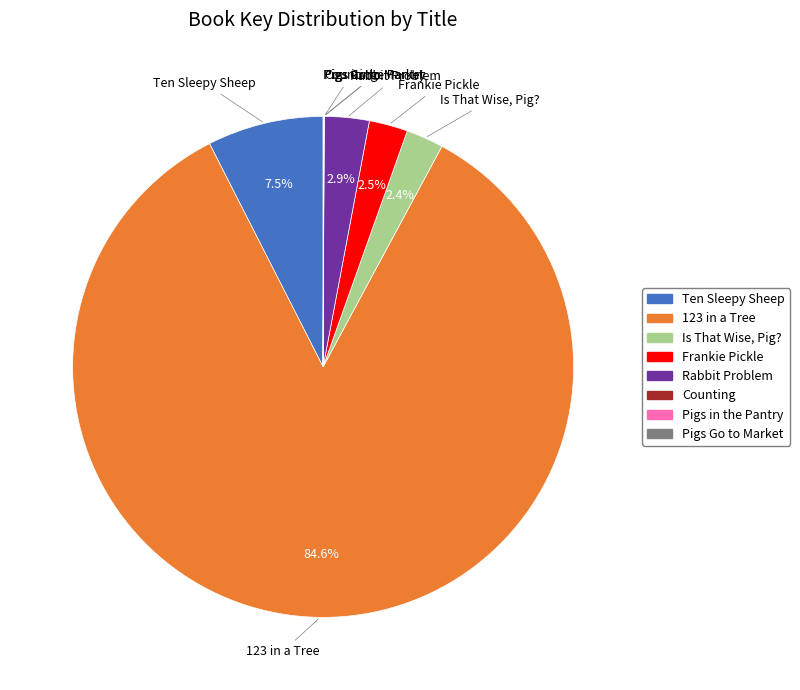

Approximately how many times larger is the value at Rabbit Problem compared to Frankie Pickle?

1.2